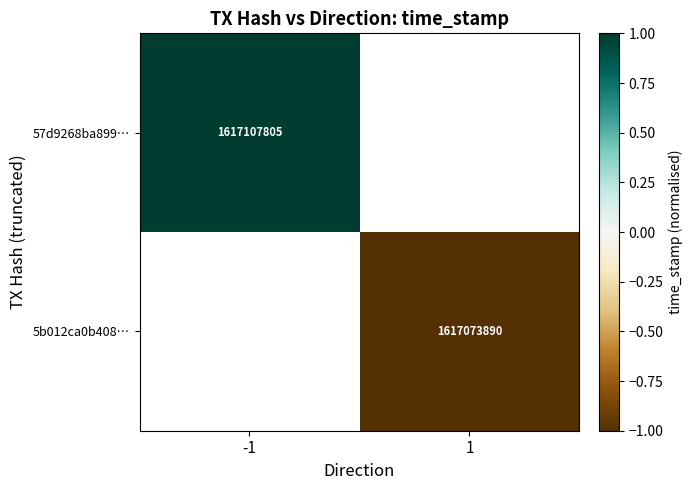

What is the maximum value shown in the chart?

1.0